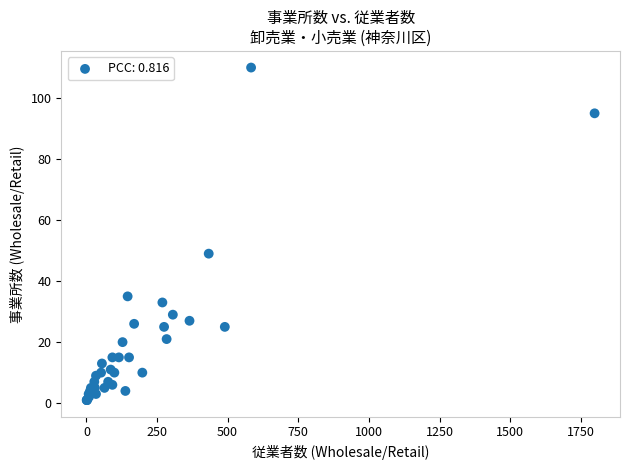

What Y value in the scatter plot is closest to 55?

49